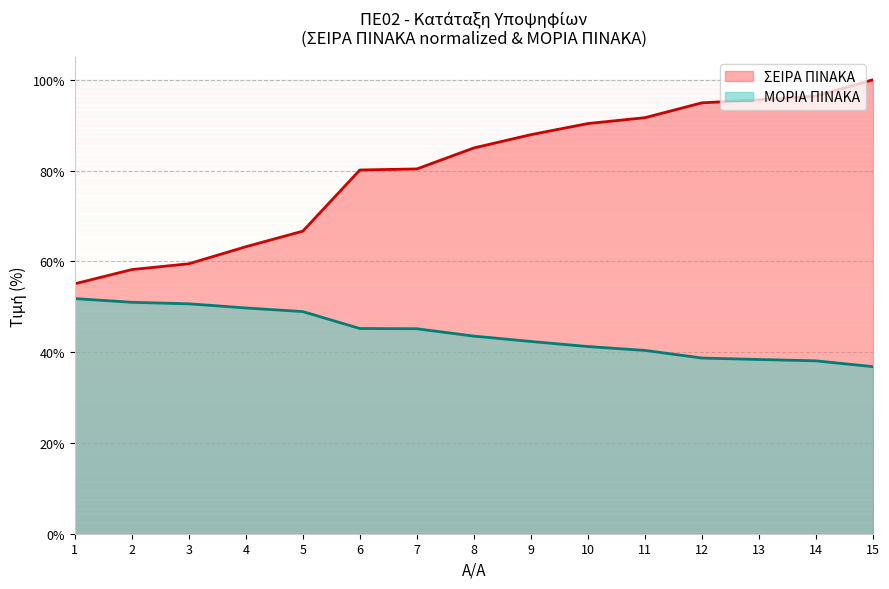

True or false: ΣΕΙΡΑ ΠΙΝΑΚΑ has more than 0 points higher than both neighbors.

False